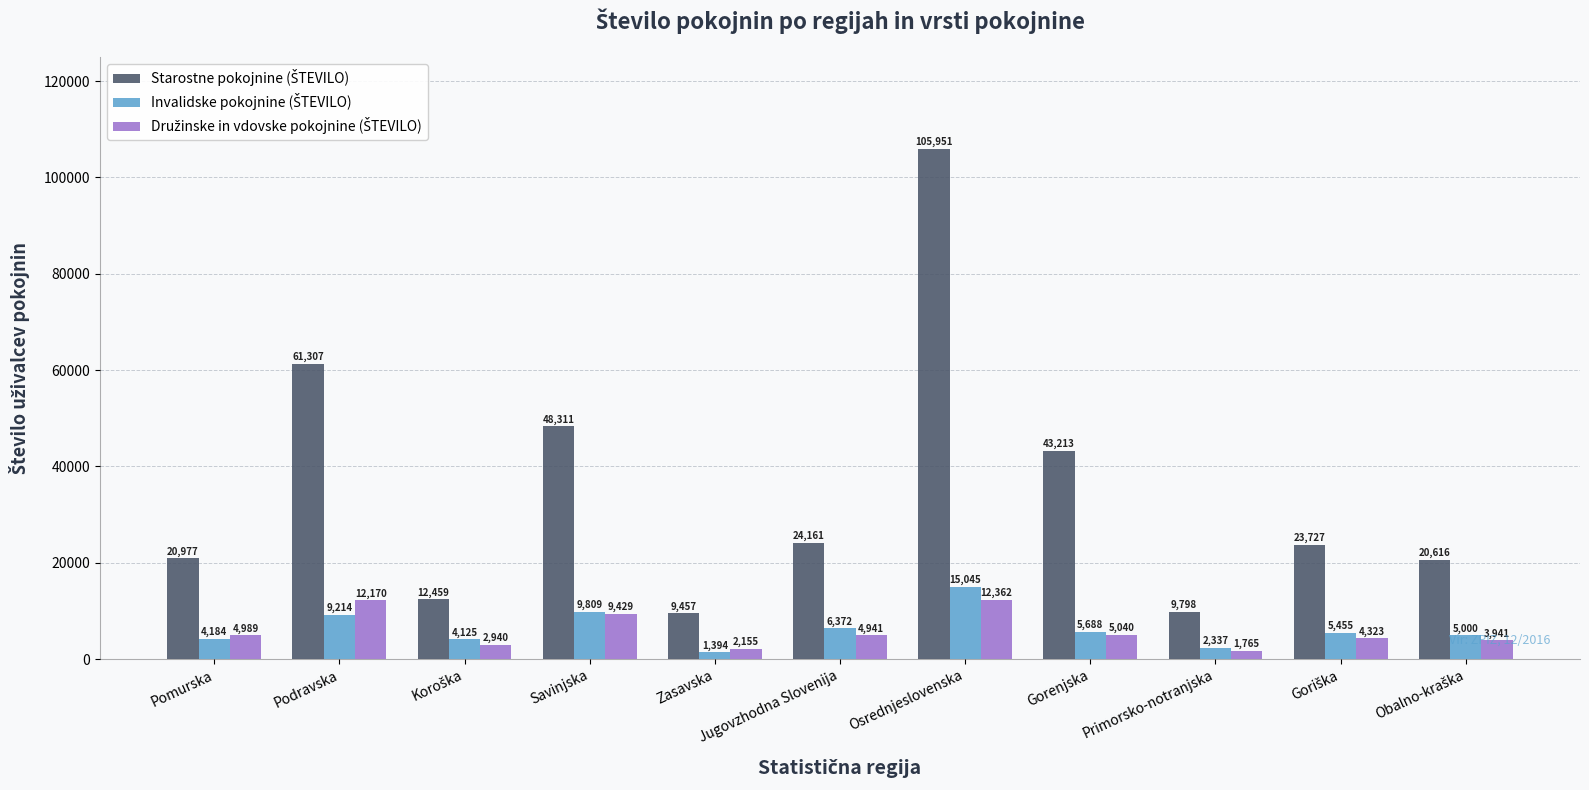

At which category does the chart reach its minimum across all series?

Zasavska